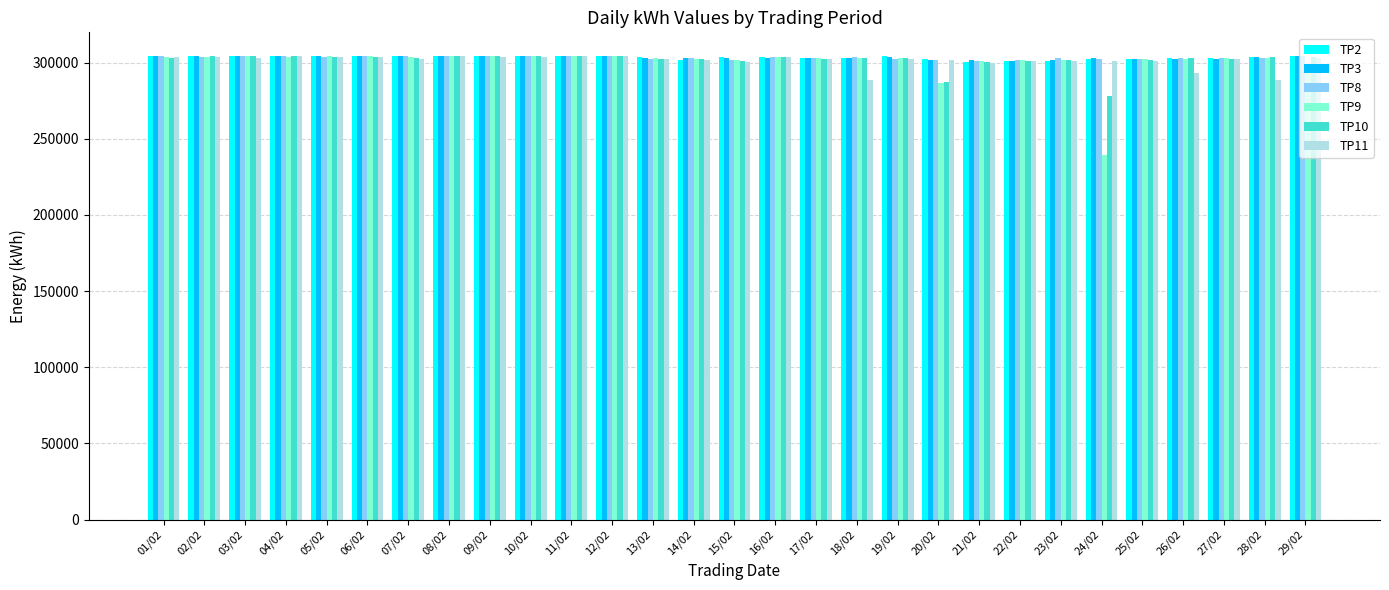

What is the maximum value shown in the chart?

304671